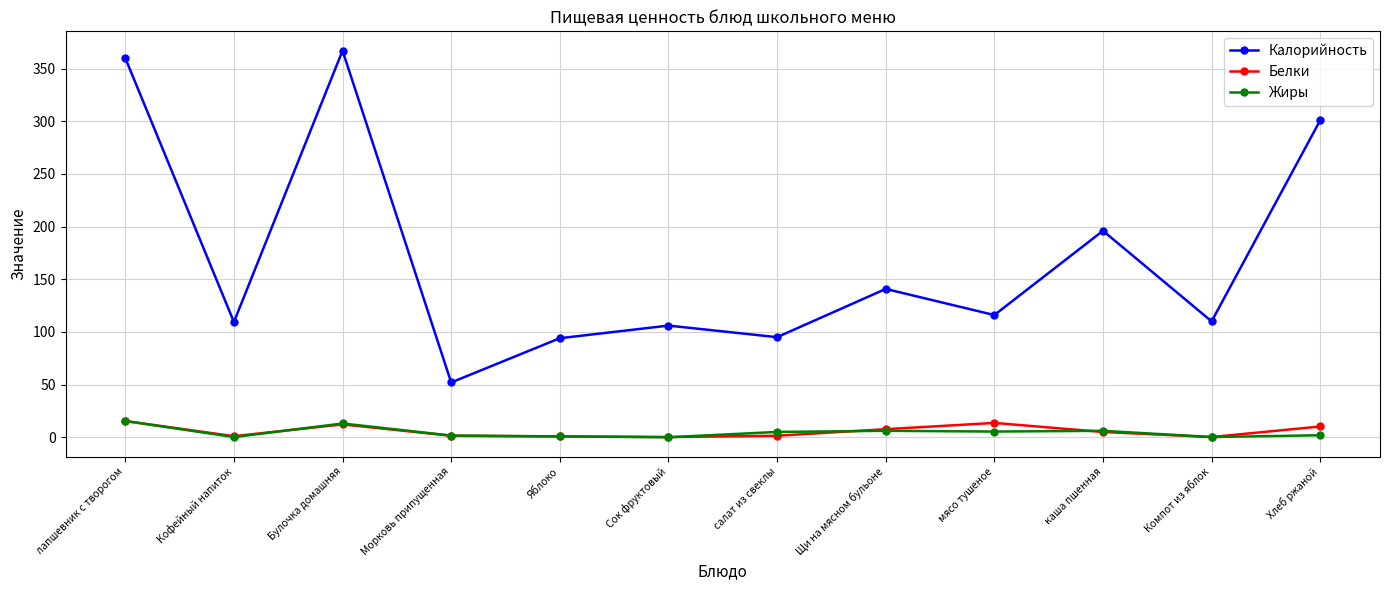

At which category does Белки reach its first local peak?

Булочка домашняя